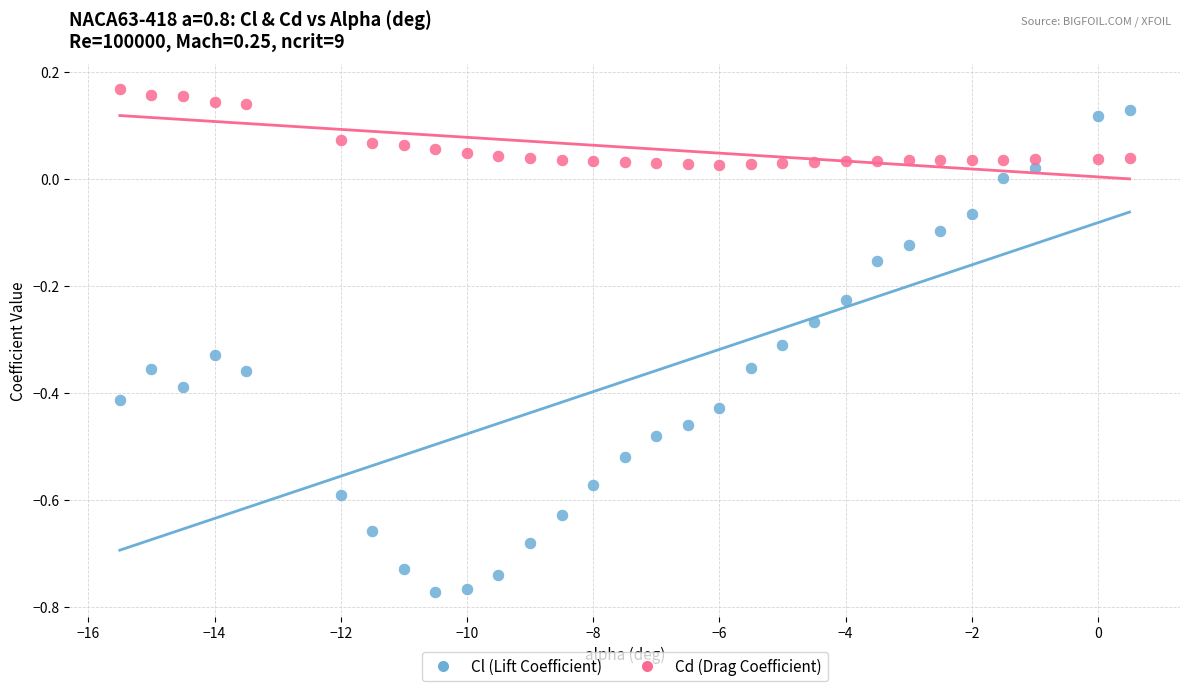

Which series has the widest spread of Y values?

Cl (Lift Coefficient)